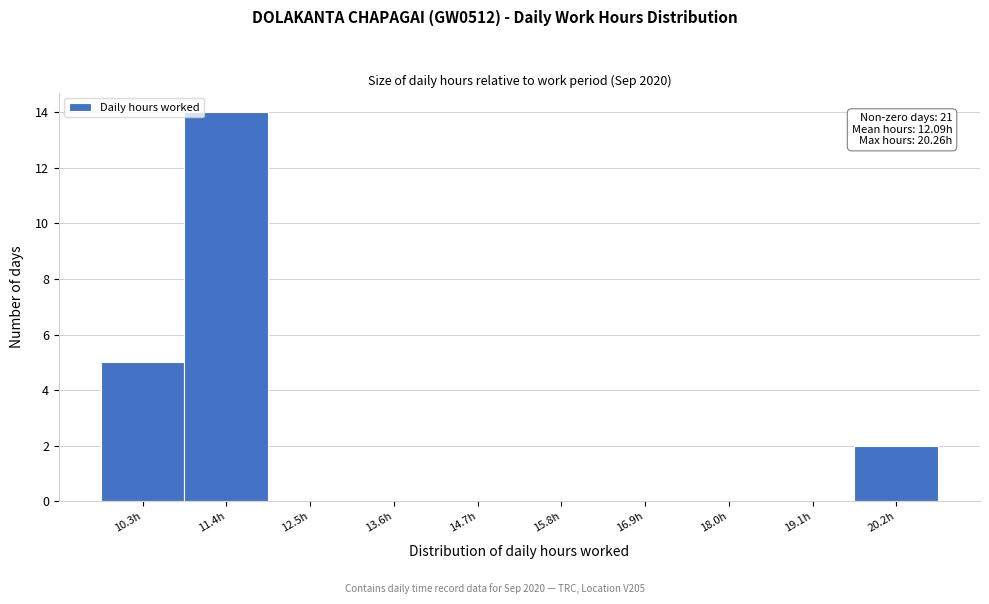

Which range on the x-axis has the tallest bar?

10.8 to 12.0